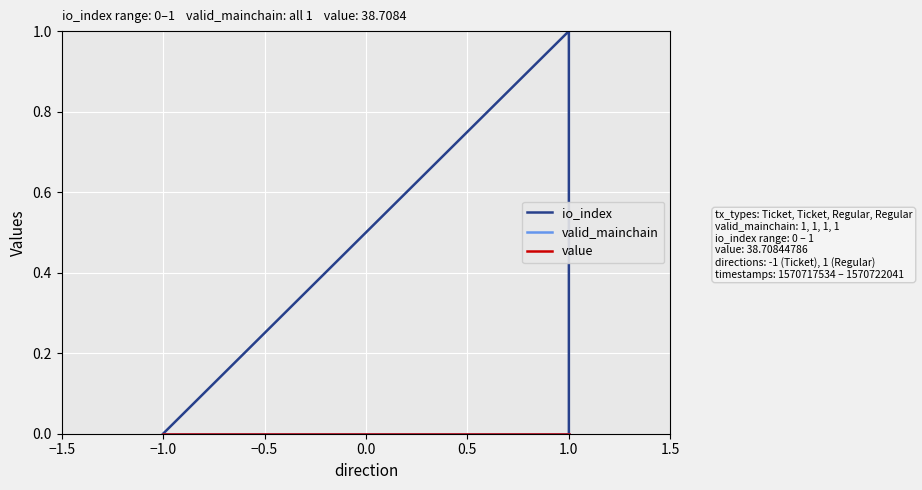

Count the number of categories in the chart.

4